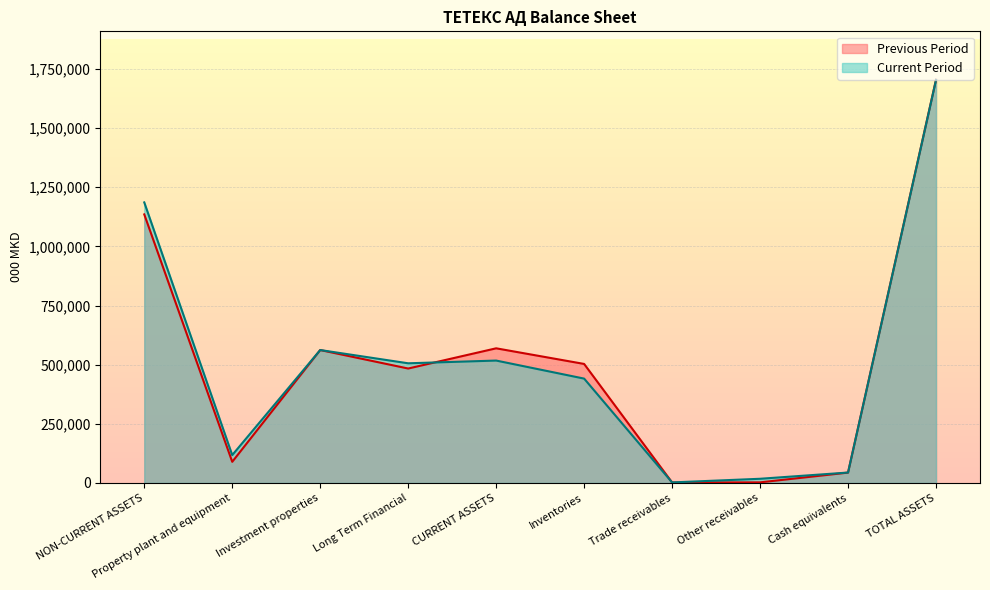

Does the chart display data point markers on the line(s)?

No